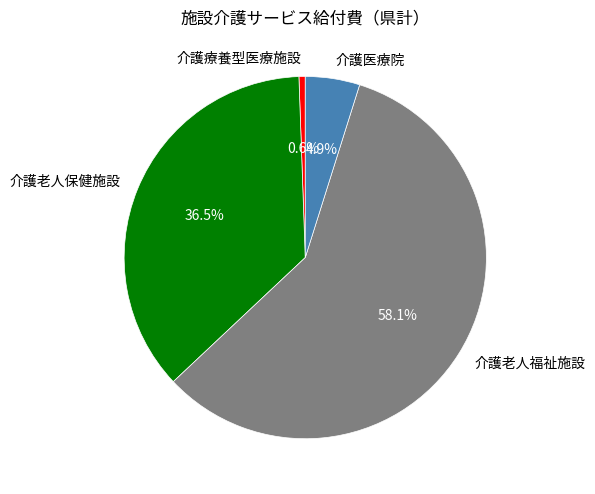

Between 介護療養型医療施設 and 介護老人保健施設, which is larger?

介護老人保健施設